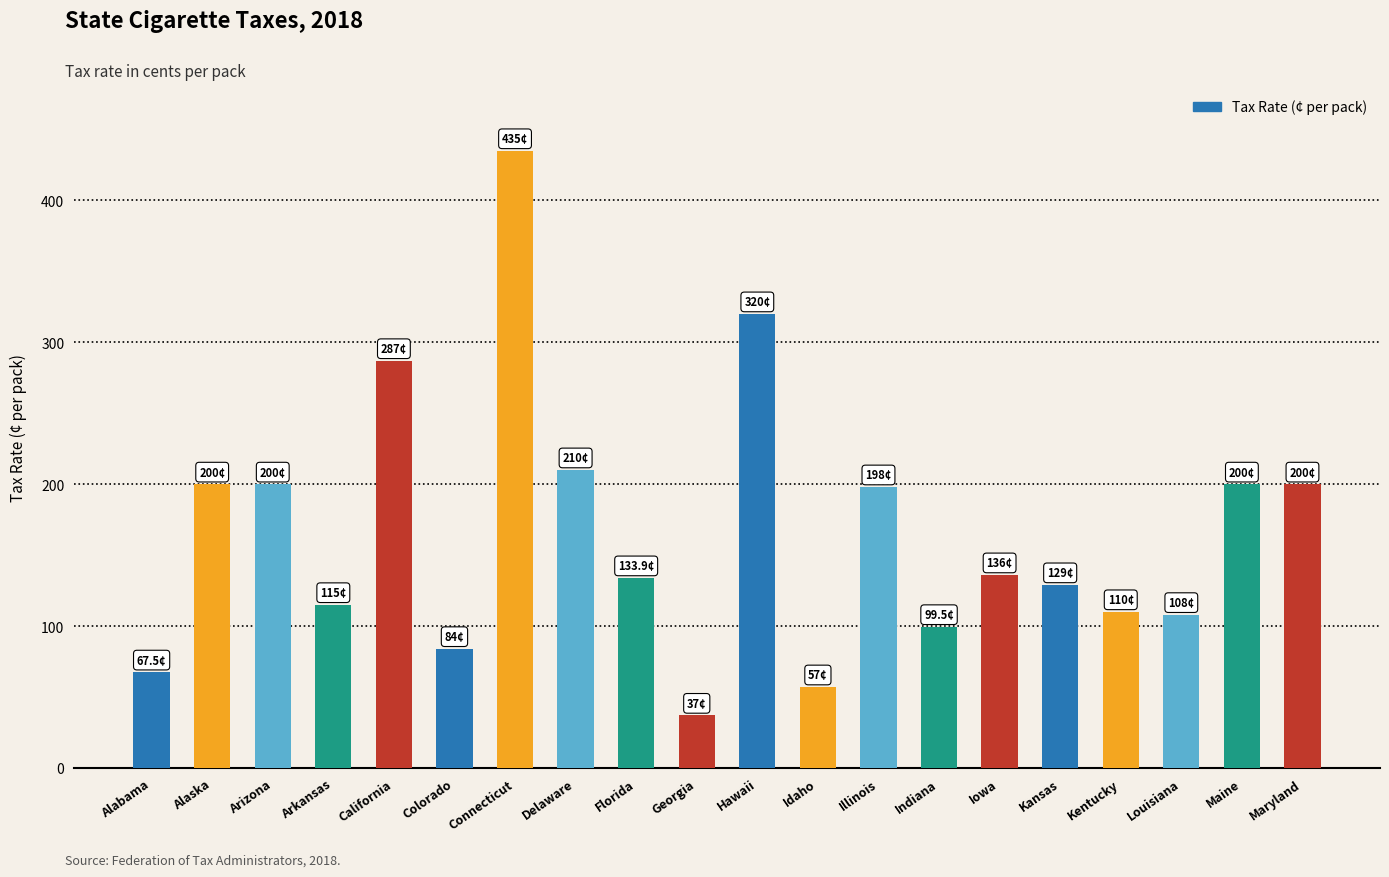

At which category does the chart reach its minimum across all series?

Georgia